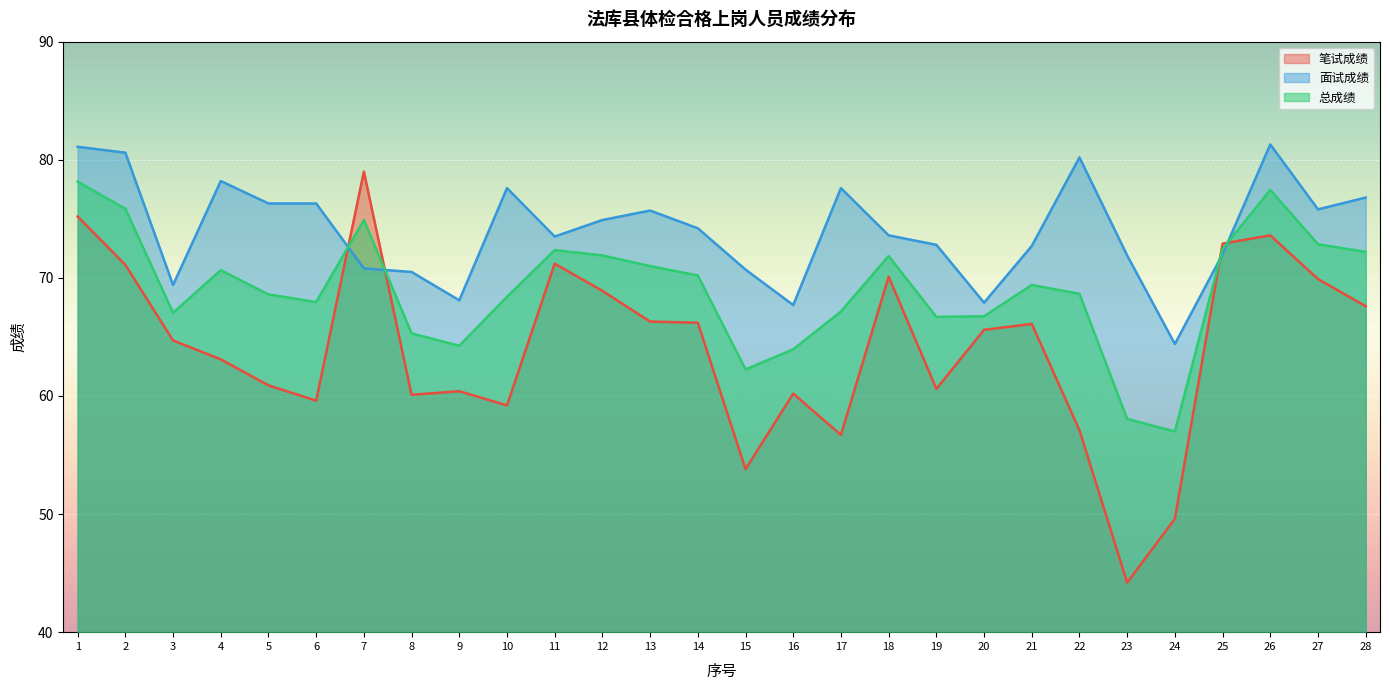

Which series changed the most between 11 and 12?

笔试成绩